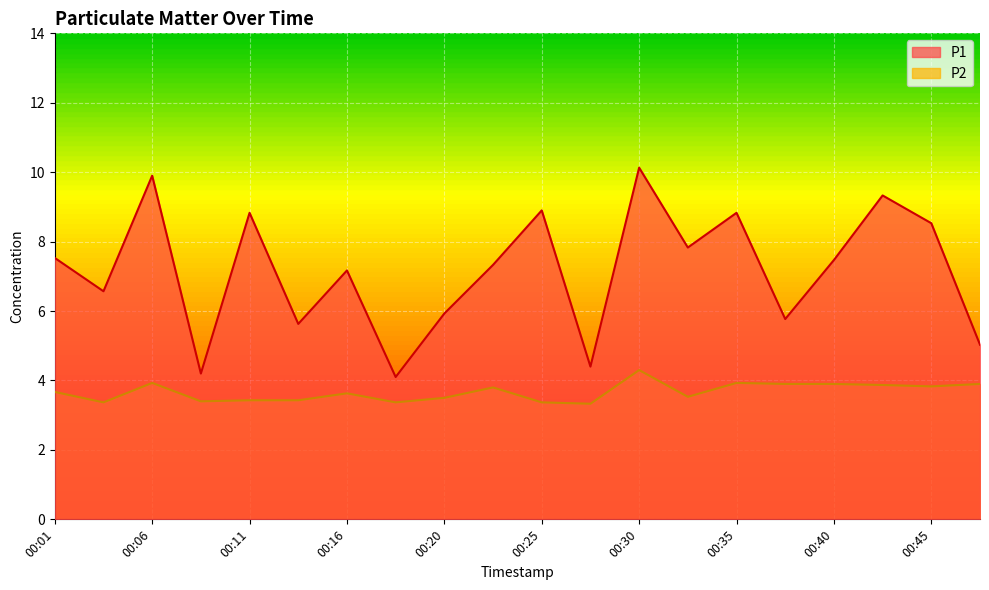

Which label corresponds to the largest value in the chart?

00:30